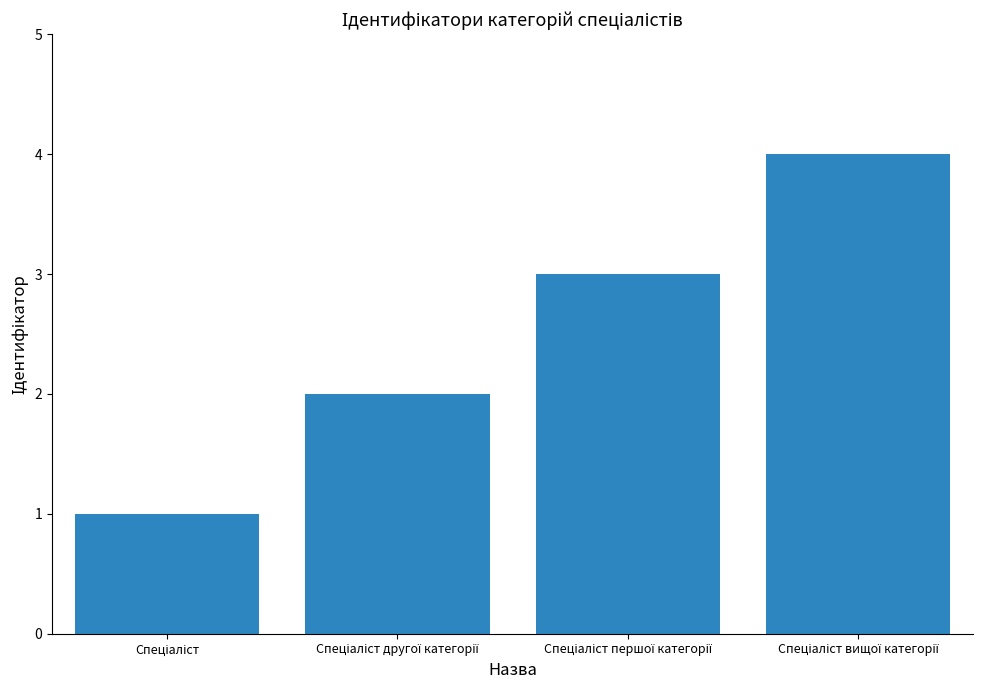

How many data points does each series have?

4